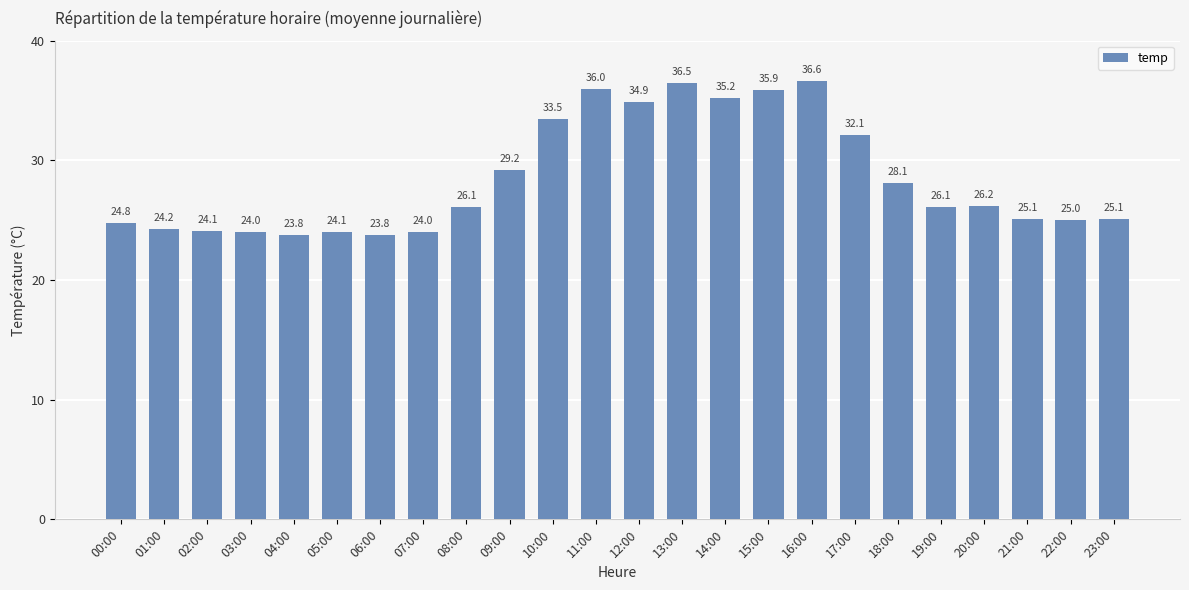

What is the difference between the values at 10:00 and 13:00?

3.0